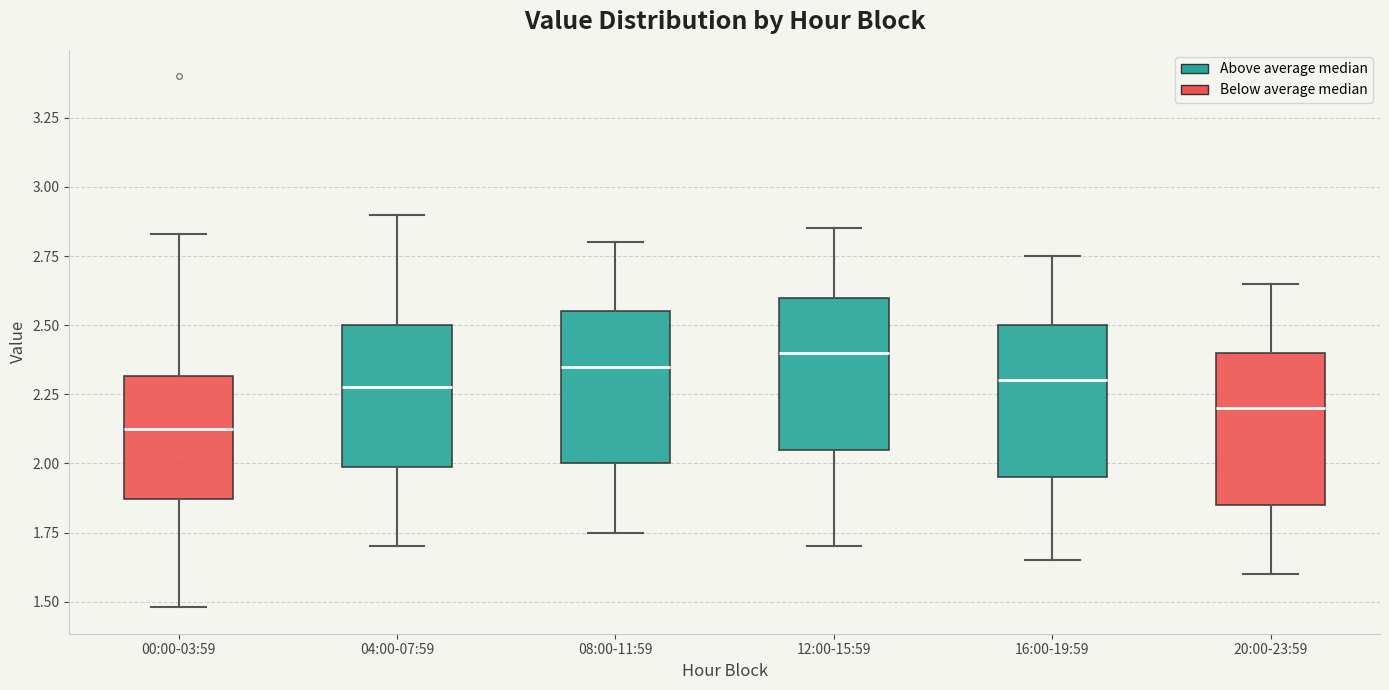

Where does the lower whisker of the box for 04:00-07:59 end on the y-axis? The values are not printed on the chart, so give them approximately, as read against the axis.

1.70